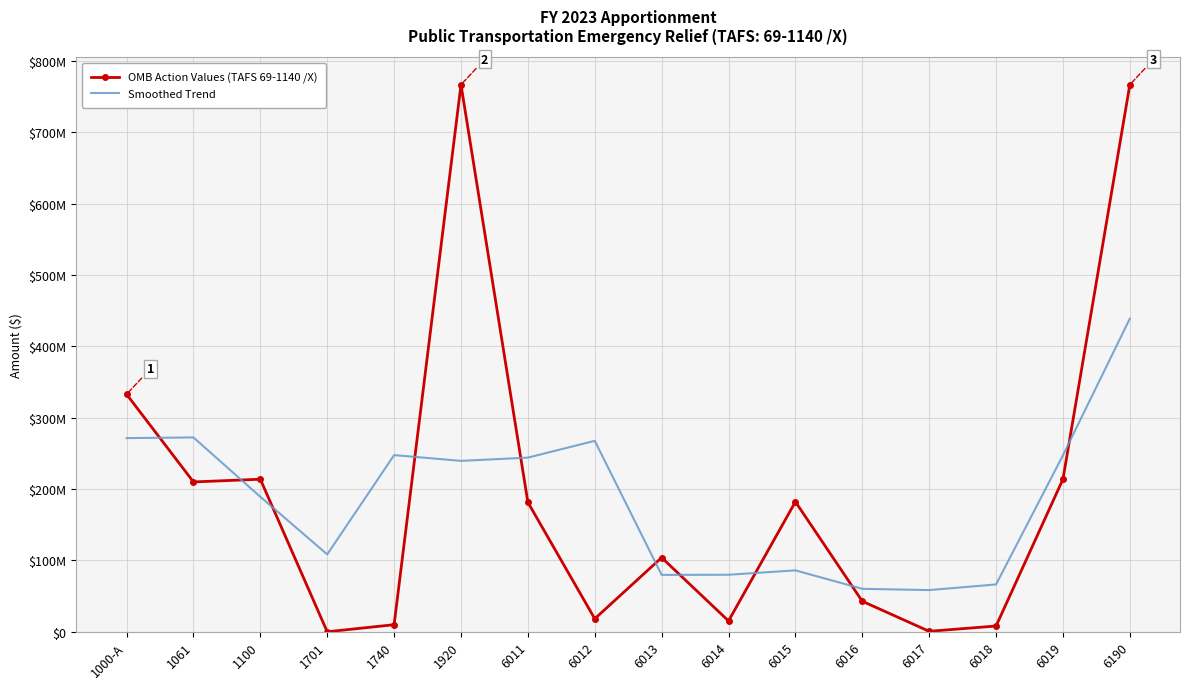

What are all the series names shown in the legend?

OMB Action Values (TAFS 69-1140 /X), Smoothed Trend